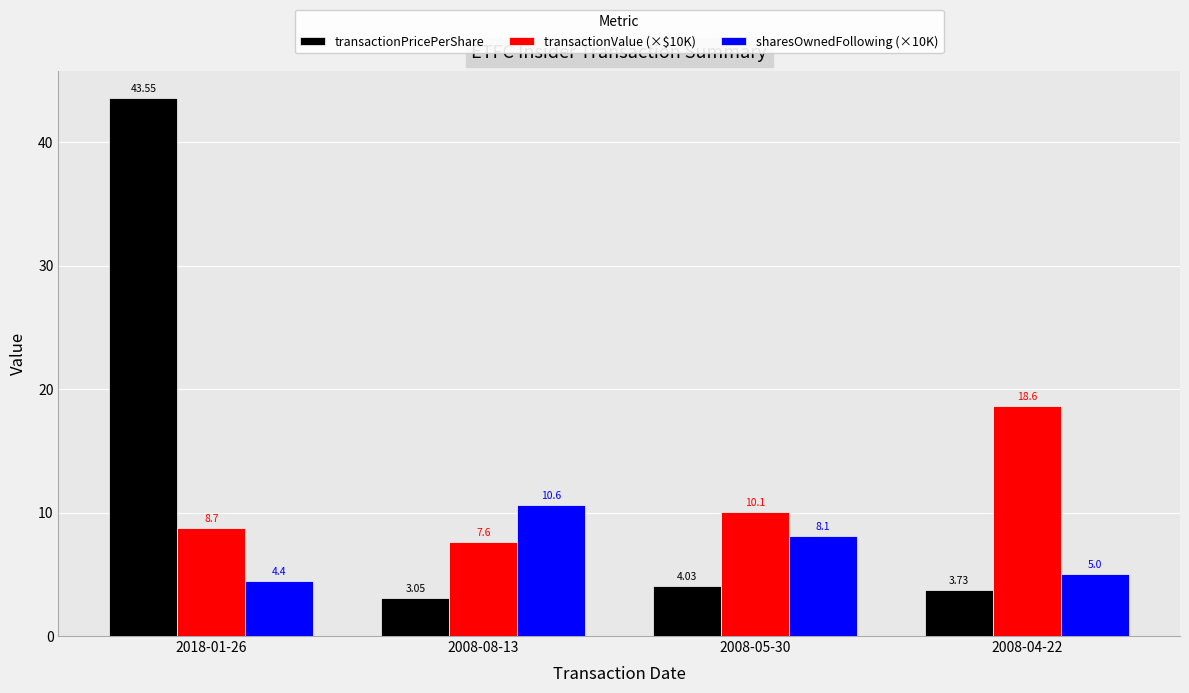

What is the difference between the highest and lowest values at 2008-05-30?

6.0